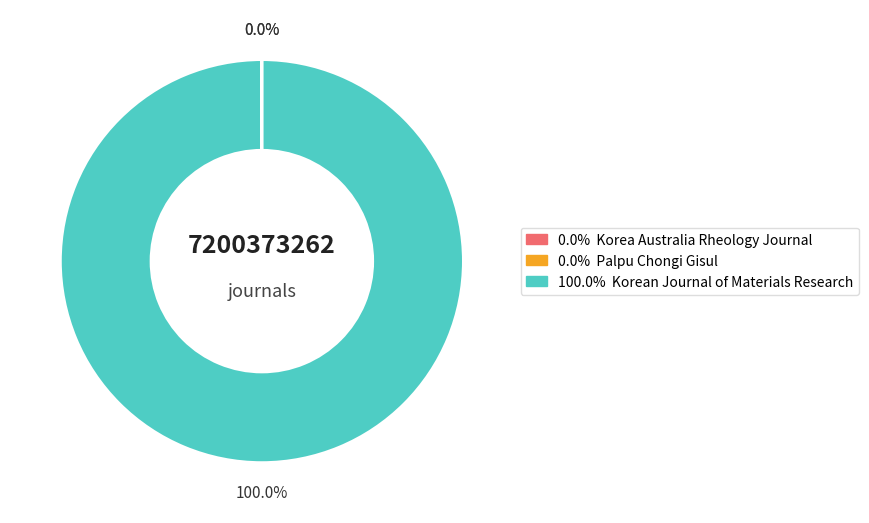

Does any single category account for the majority?

Yes